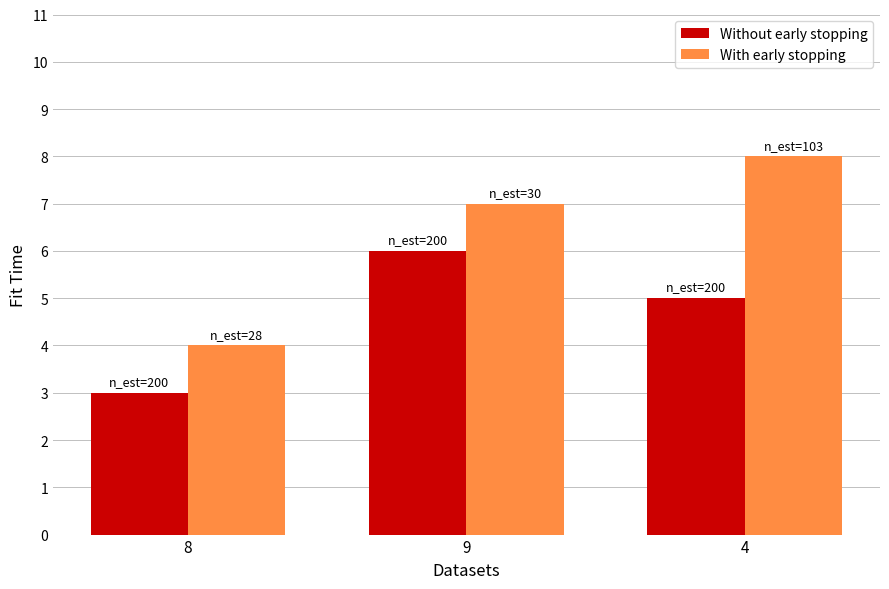

What is the average value of the With early stopping series?

6